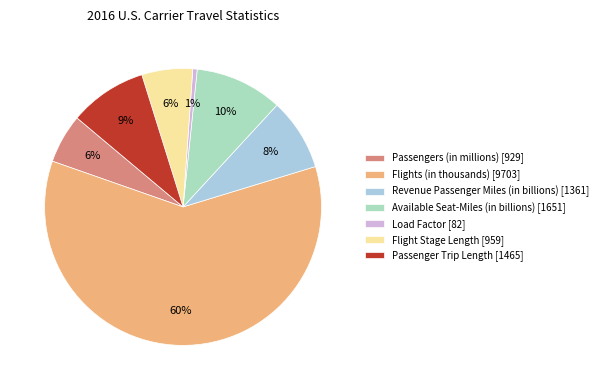

The Available Seat-Miles (in billions) slice represents 10% of the pie. True or false?

True